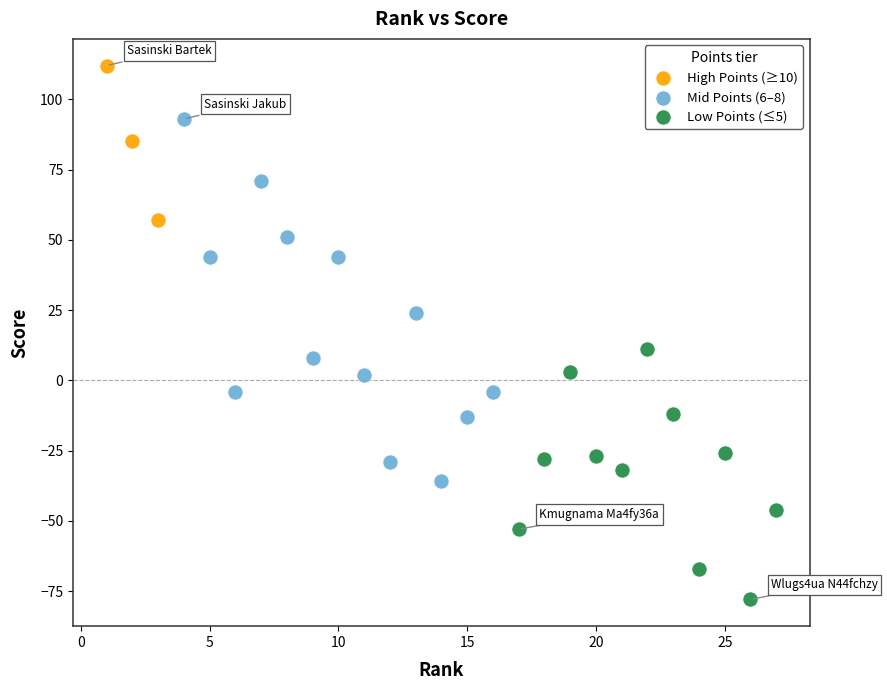

Which series reaches the maximum Y coordinate?

High Points (≥10)